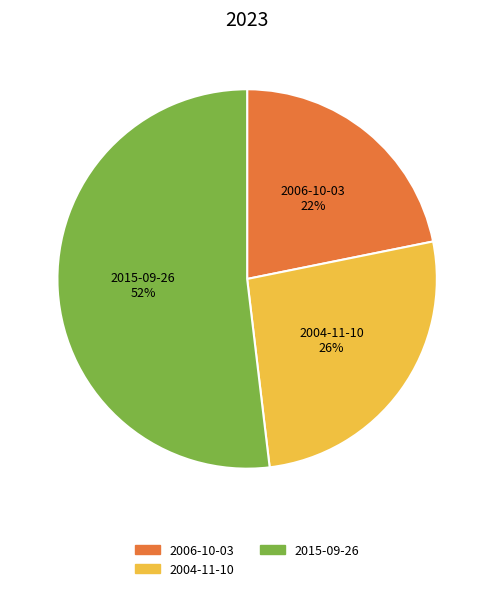

Rank the categories by value from highest to lowest.

2015-09-26, 2004-11-10, 2006-10-03